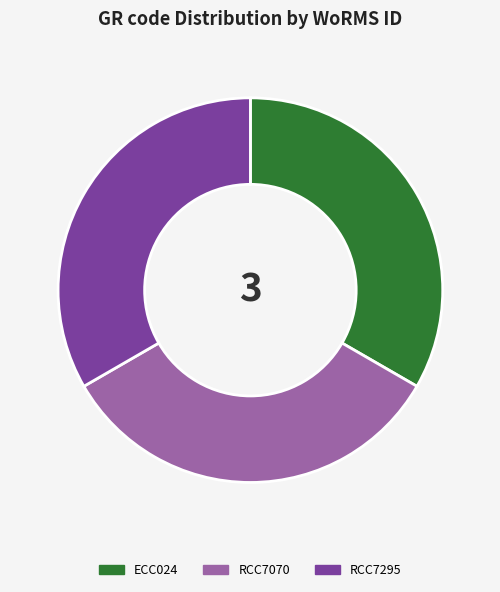

What is the ratio of the value at RCC7295 to the value at ECC024?

1.0